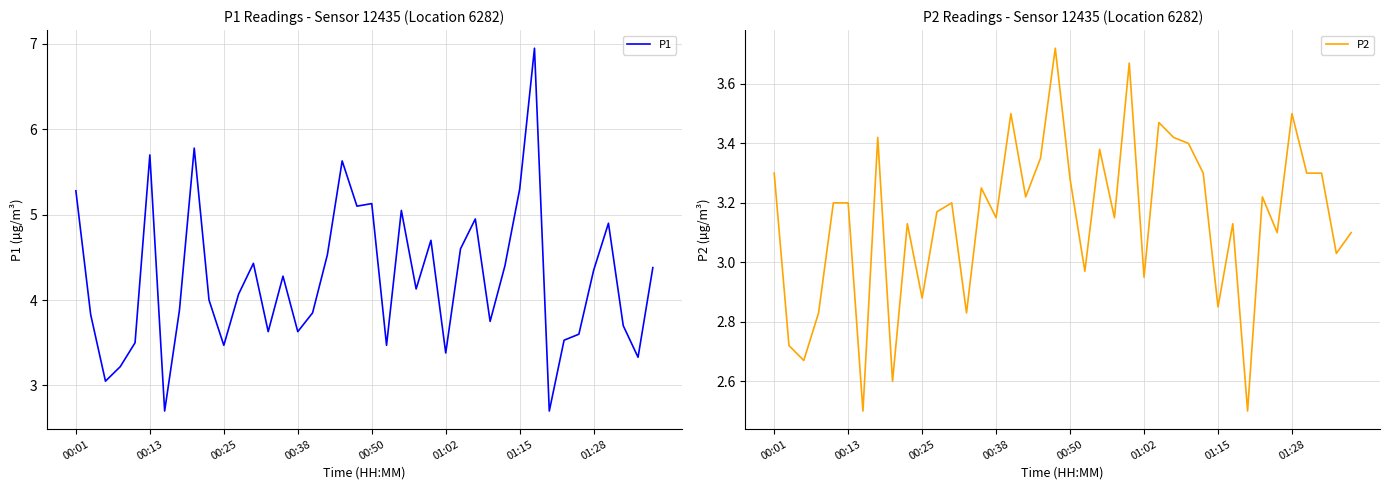

What is the difference between the highest and lowest values at 9?

0.9